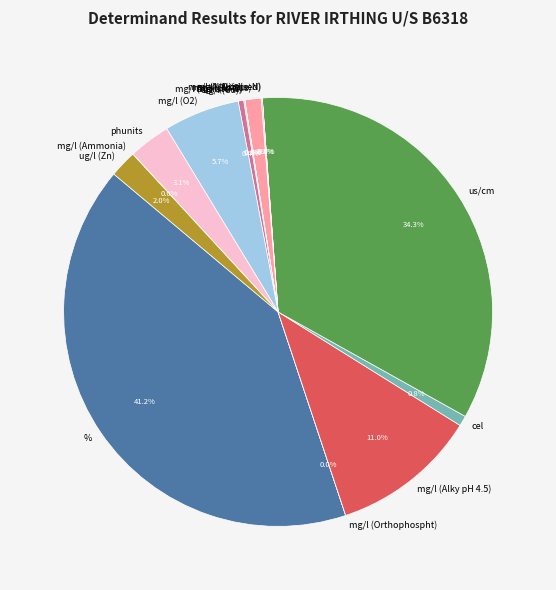

Is there any slice that represents more than half of the pie?

No